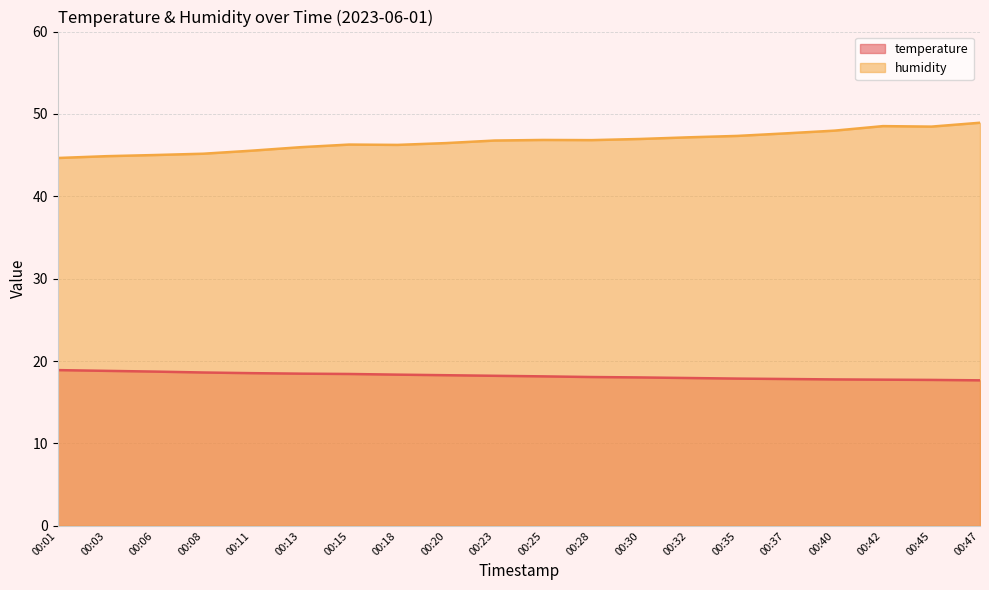

What is the sum of all temperature values?

364.0